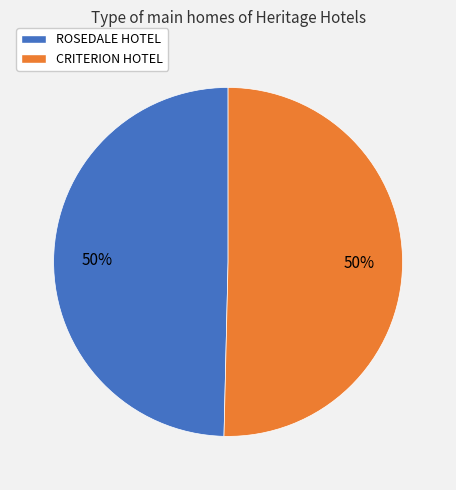

What percentage is the ROSEDALE HOTEL slice, to the nearest percent?

50%